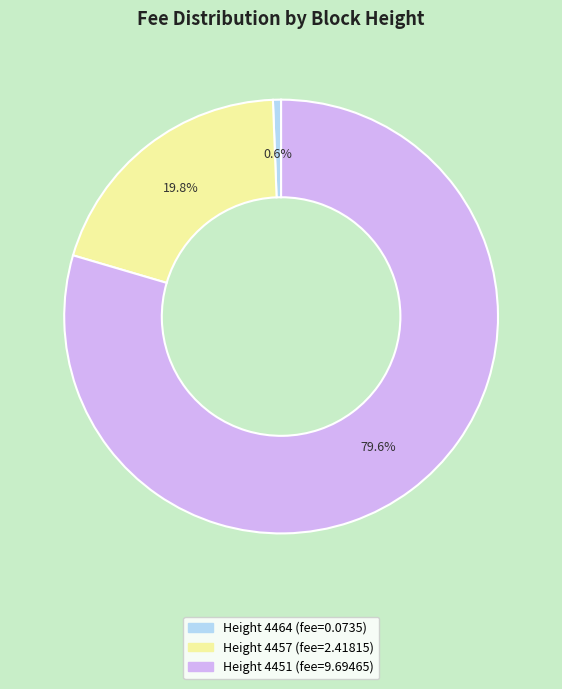

Does any single category account for the majority?

Yes